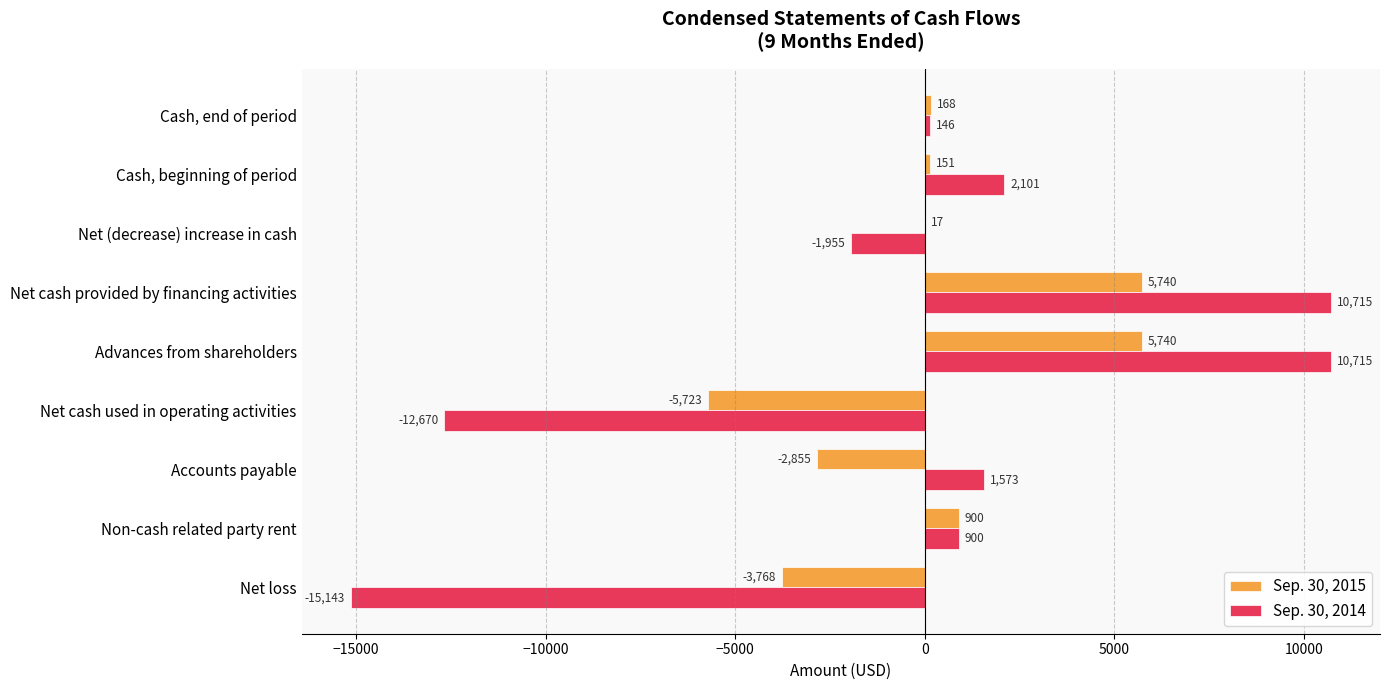

Which series changed the most between Advances from shareholders and Net (decrease) increase in cash?

Sep. 30, 2014